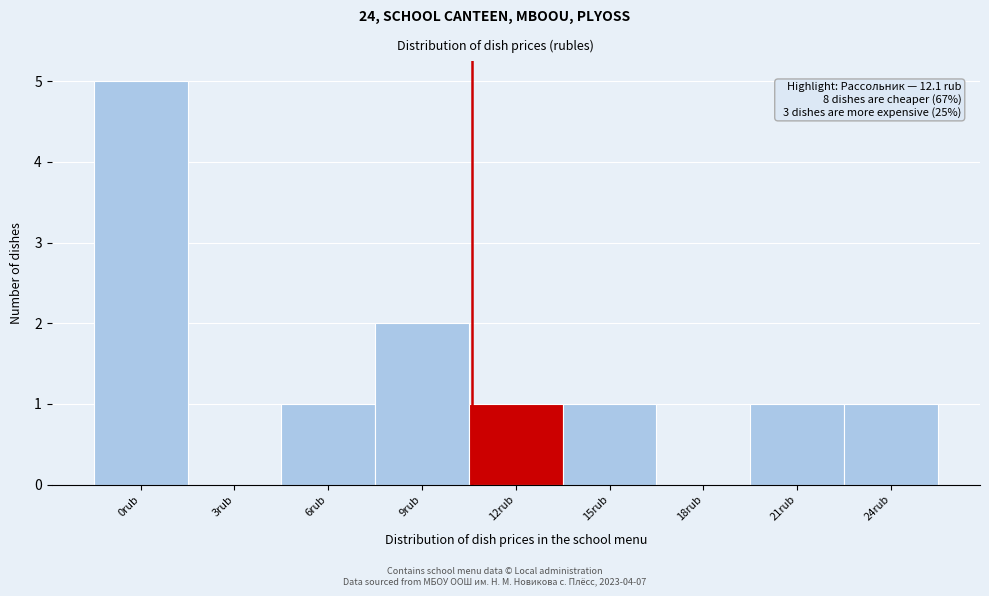

Reading right to left, what are all the values shown in this chart?

24rub=1	21rub=1	18rub=0	15rub=1	12rub=1	9rub=2	6rub=1	3rub=0	0rub=5